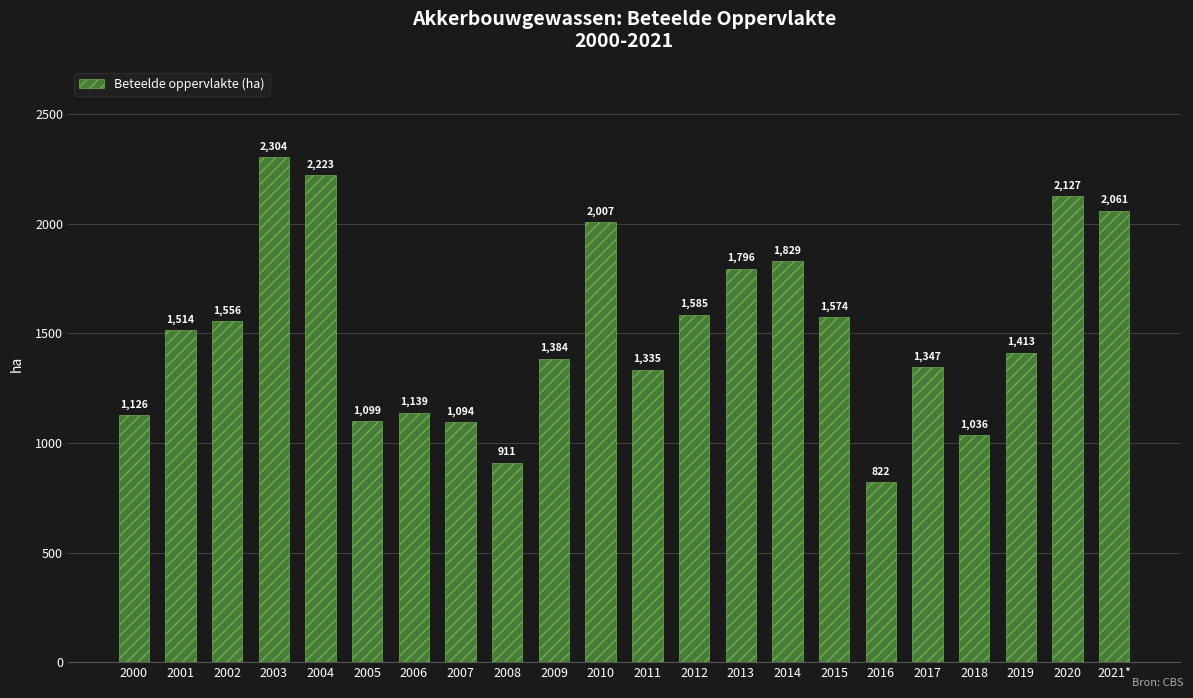

How many bars are there in total?

22